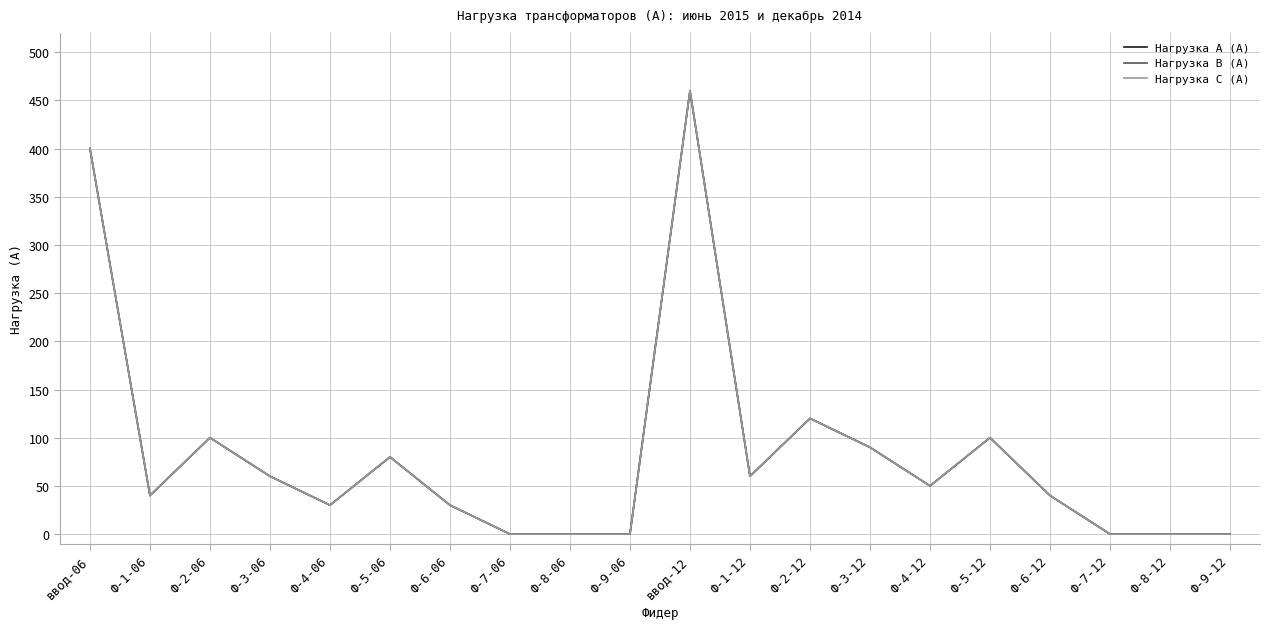

What is the maximum value for Нагрузка C (А)?

460